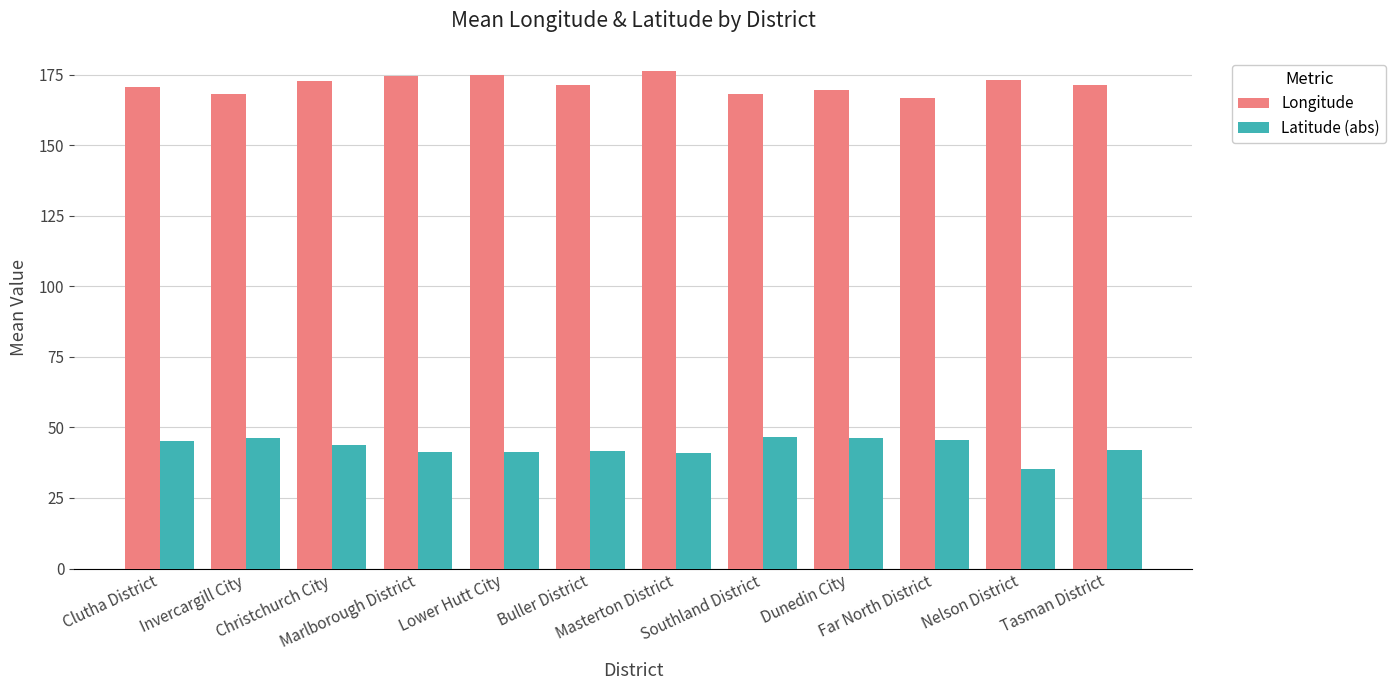

What is the minimum value shown in the chart?

35.2